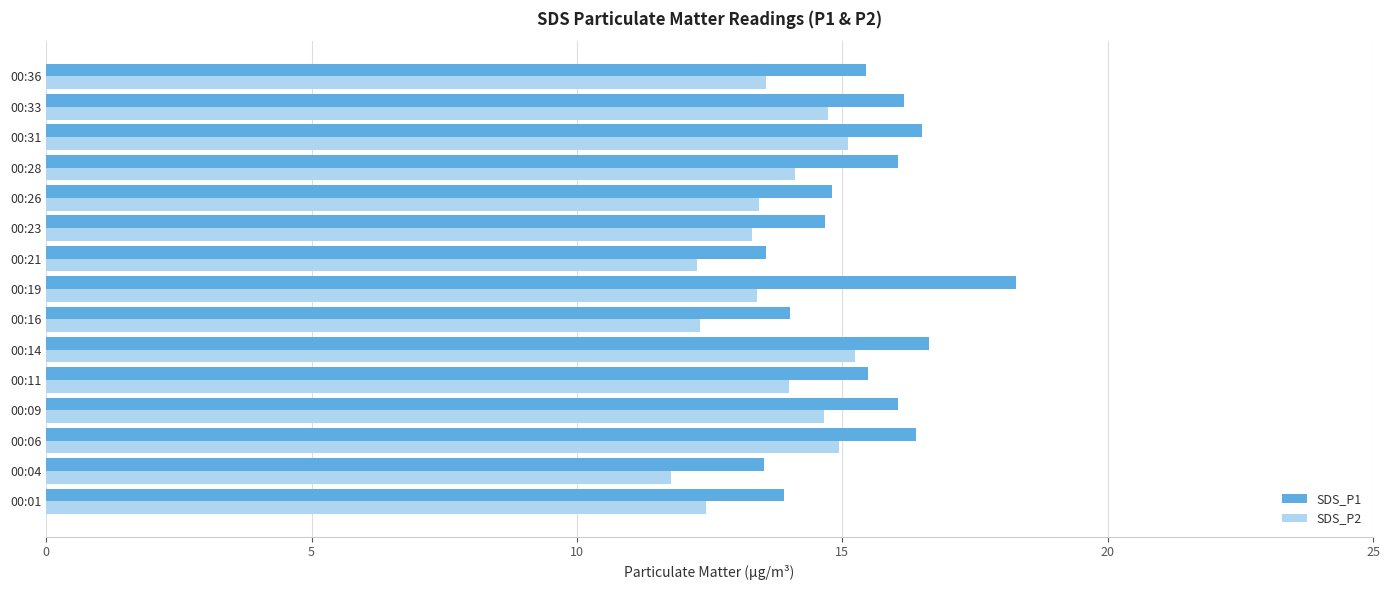

What is the difference between the highest and lowest values at 00:11?

1.5